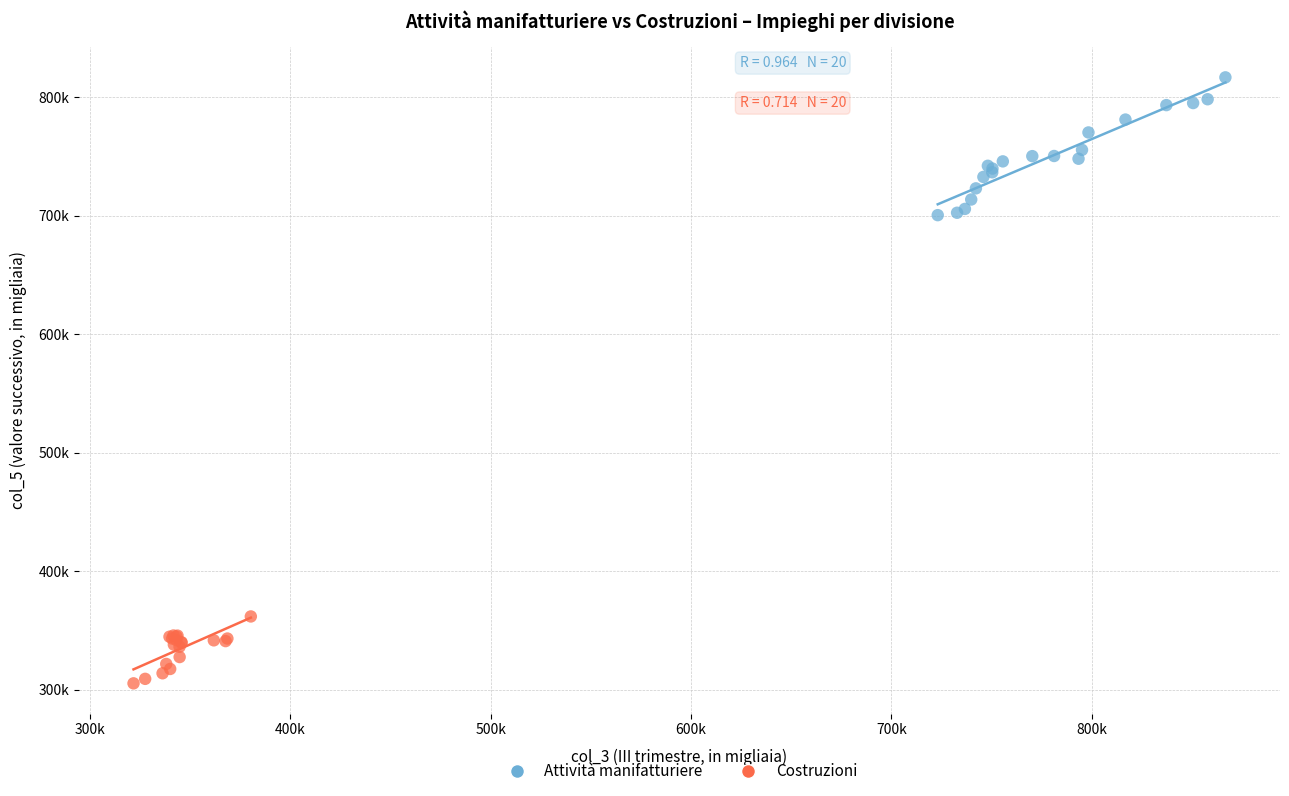

What are all the series names shown in the legend?

Attività manifatturiere, Costruzioni